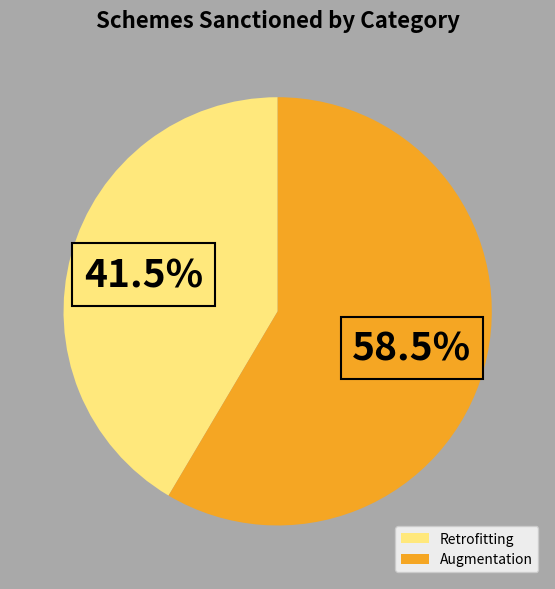

The Augmentation slice represents 73% of the pie. True or false?

False